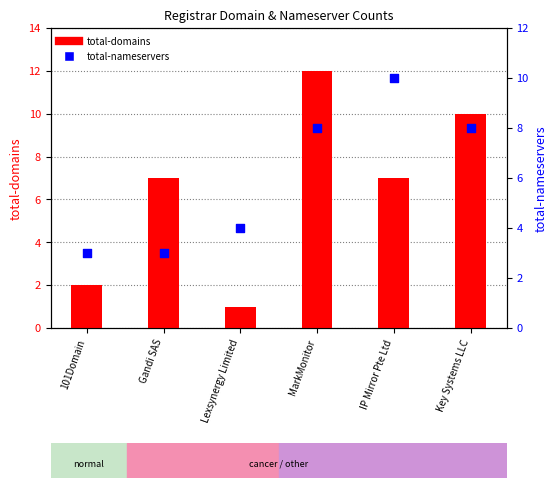

What is the total value across all series at MarkMonitor?

20